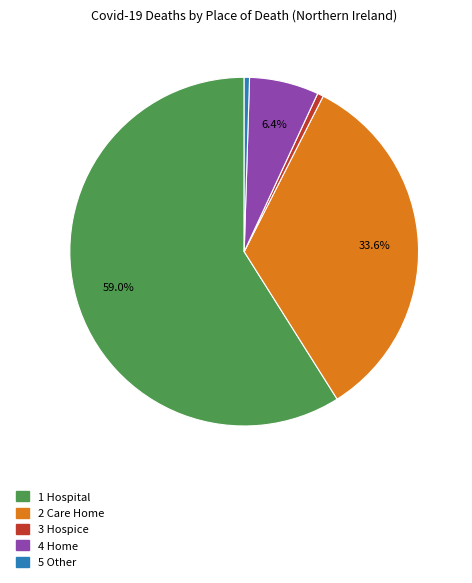

Is there a majority slice in this chart?

Yes